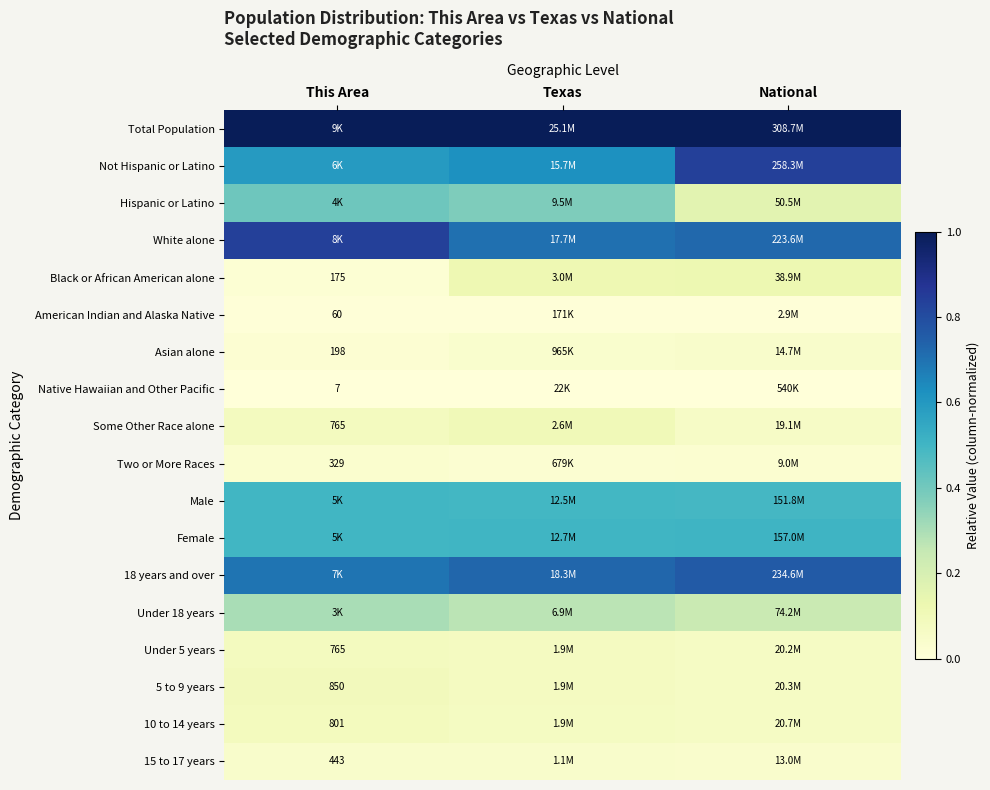

Count the number of data series in this chart.

18